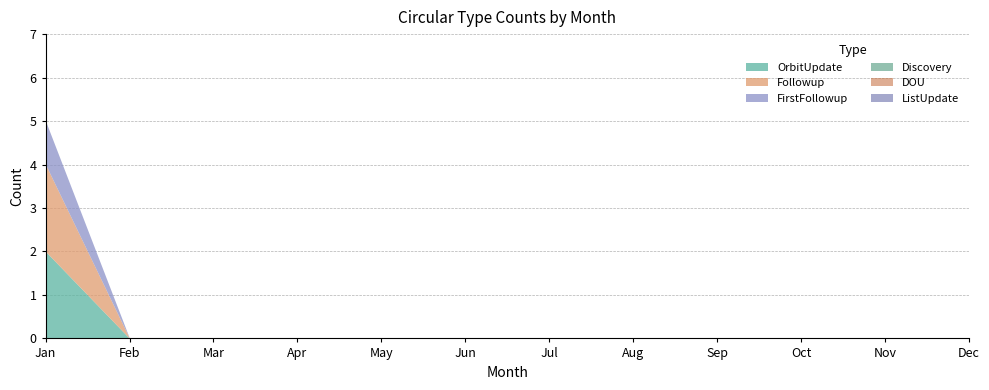

What are all the series names shown in the legend?

OrbitUpdate, Followup, FirstFollowup, Discovery, DOU, ListUpdate